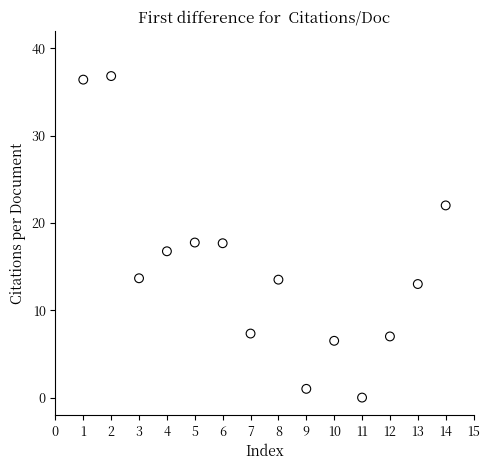

What is the range of X values (max minus min)?

13.0